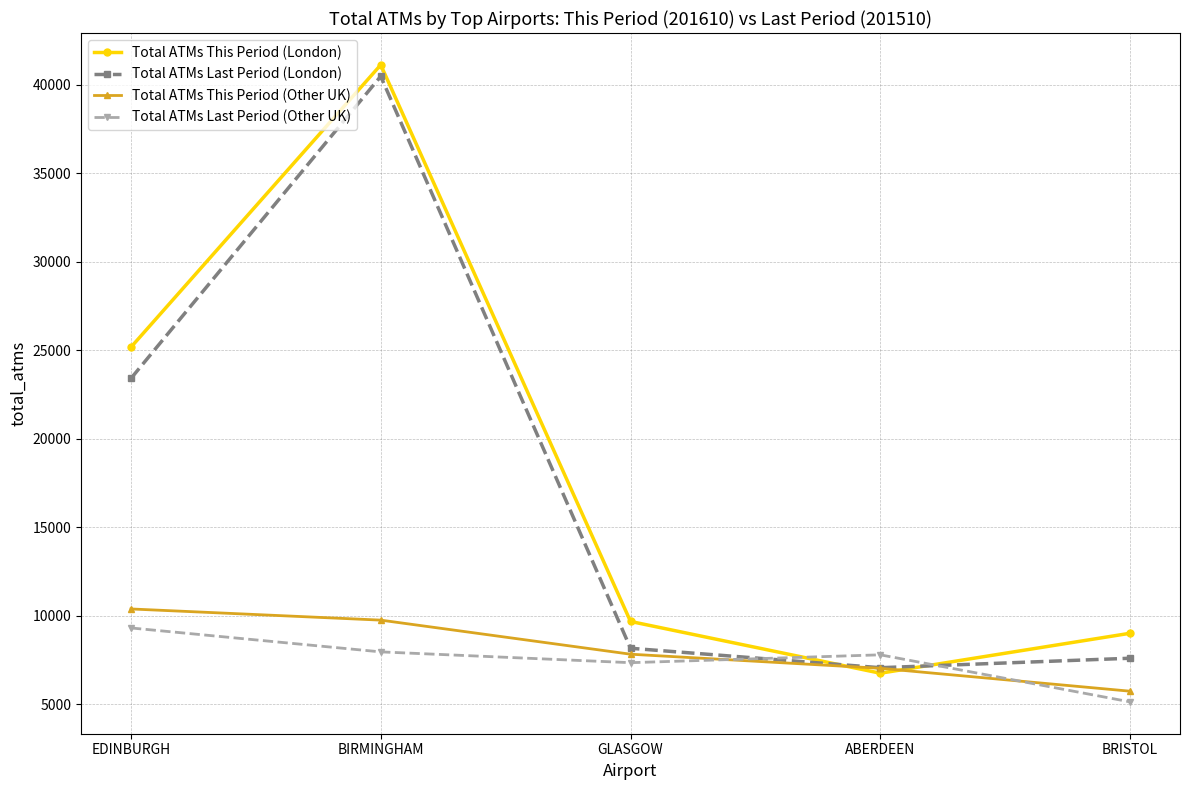

How many distinct data groups are displayed?

4